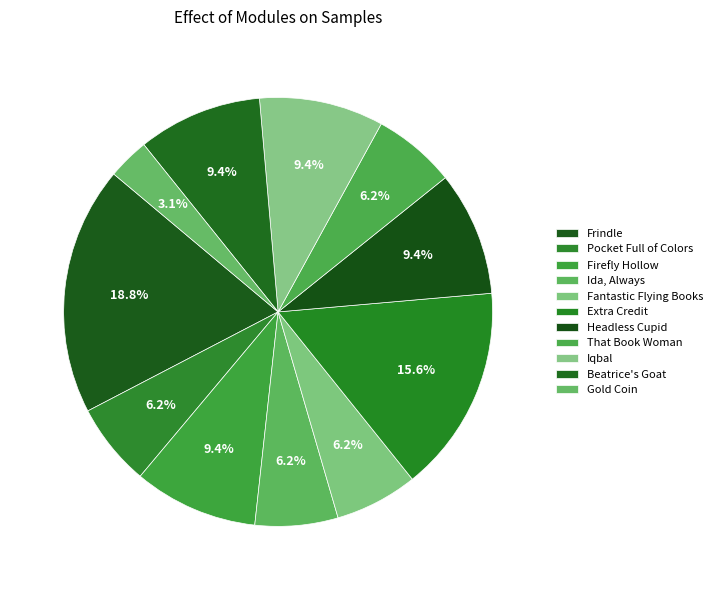

Count the number of slices in the pie.

11